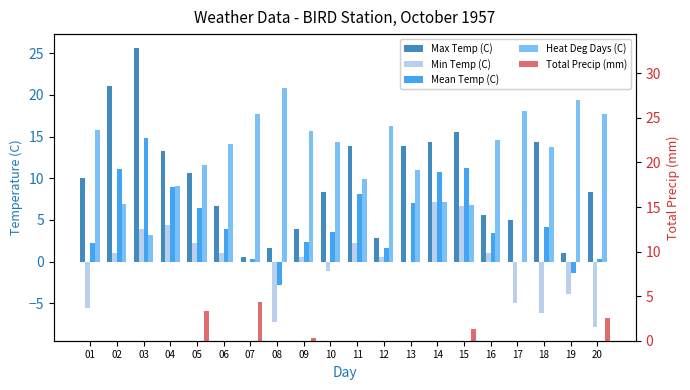

How many bars are there in each group?

5